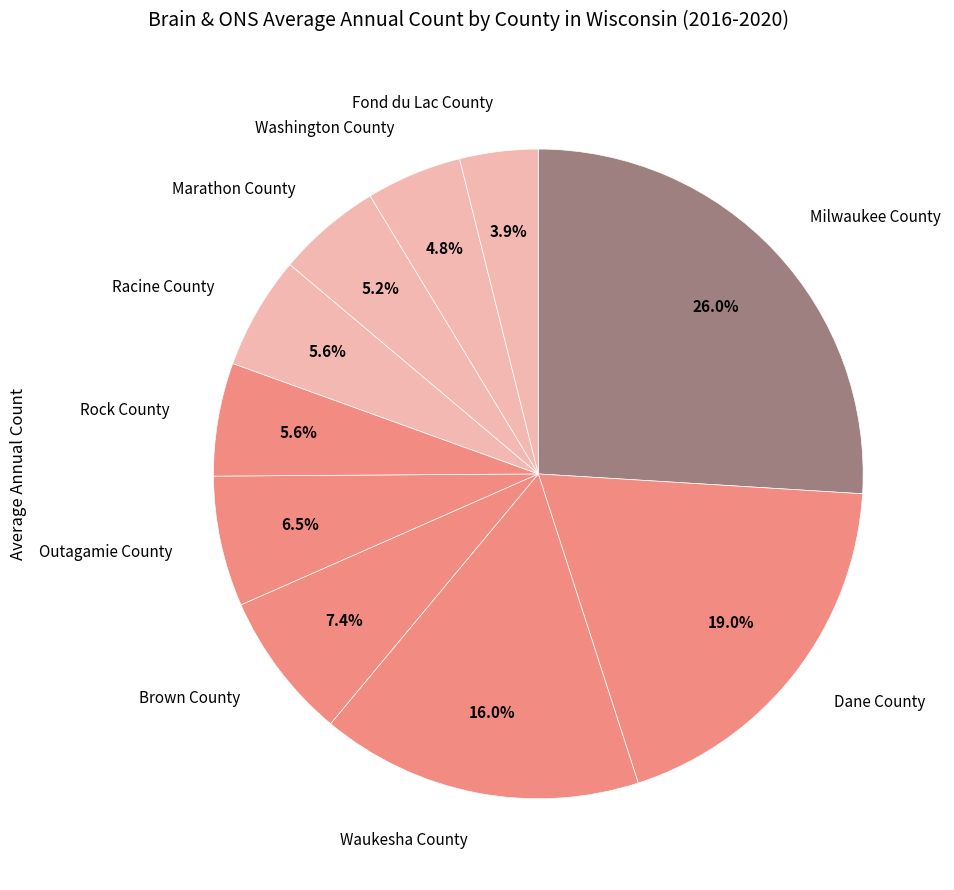

Is there any slice that represents more than half of the pie?

No